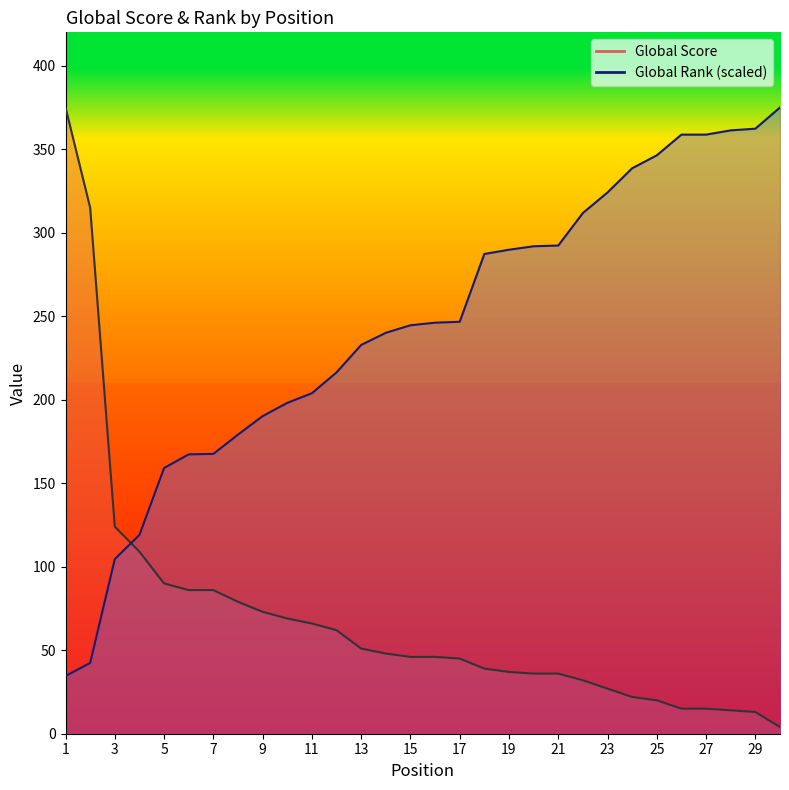

Count the number of categories in the chart.

30